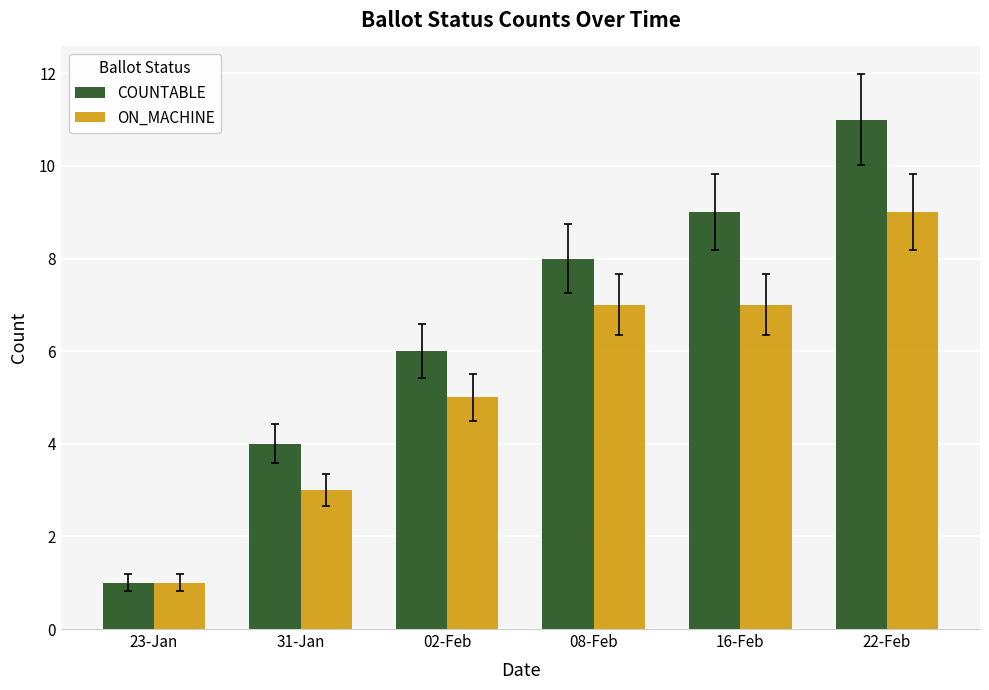

Reading right to left, list all the values displayed in this chart.

COUNTABLE: 22-Feb=11	16-Feb=9	08-Feb=8	02-Feb=6	31-Jan=4	23-Jan=1
ON_MACHINE: 22-Feb=9	16-Feb=7	08-Feb=7	02-Feb=5	31-Jan=3	23-Jan=1